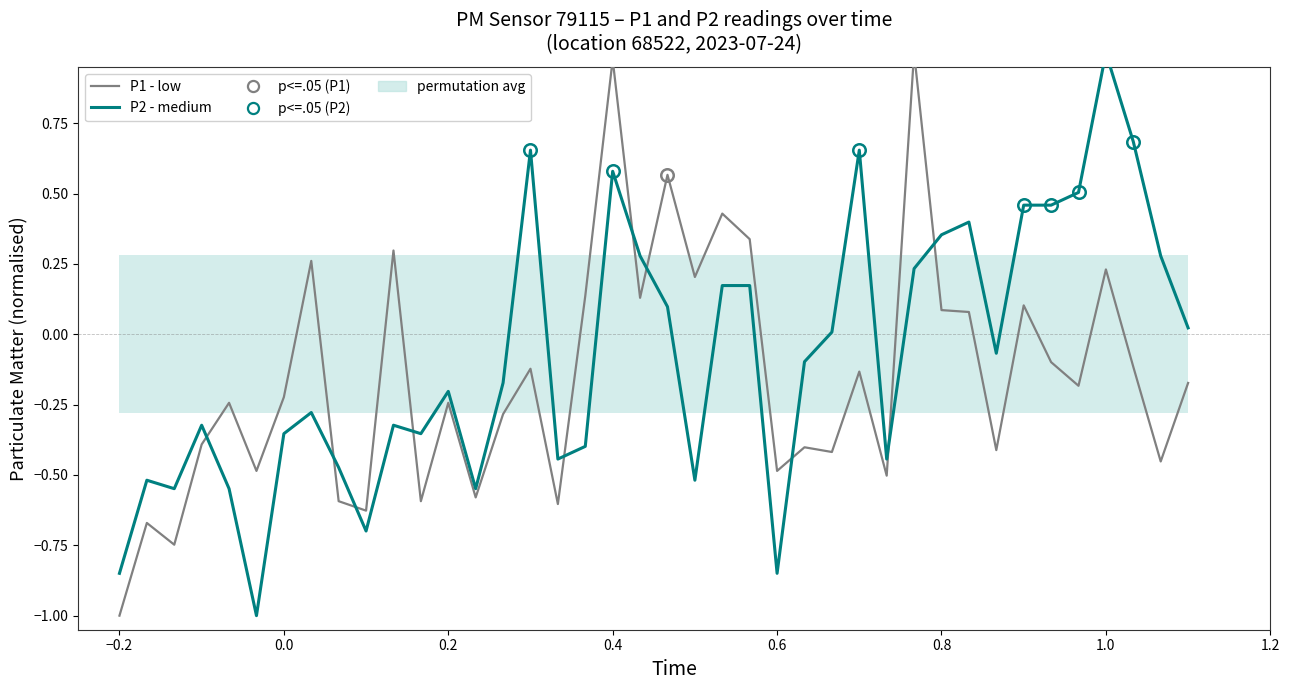

Reading left to right, transcribe all the data shown in this chart.

P1 (low): -1.0	-0.7	-0.7	-0.4	-0.2	-0.5	-0.2	0.3	-0.6	-0.6	0.3	-0.6	-0.2	-0.6	-0.3	-0.1	-0.6	0.1	1.0	0.1	0.6	0.2	0.4	0.3	-0.5	-0.4	-0.4	-0.1	-0.5	1.0	0.1	0.1	-0.4	0.1	-0.1	-0.2	0.2	-0.1	-0.5	-0.2
P2 (medium): -0.8	-0.5	-0.5	-0.3	-0.5	-1.0	-0.4	-0.3	-0.5	-0.7	-0.3	-0.4	-0.2	-0.5	-0.2	0.7	-0.4	-0.4	0.6	0.3	0.1	-0.5	0.2	0.2	-0.8	-0.1	0.0	0.7	-0.4	0.2	0.4	0.4	-0.1	0.5	0.5	0.5	1.0	0.7	0.3	0.0